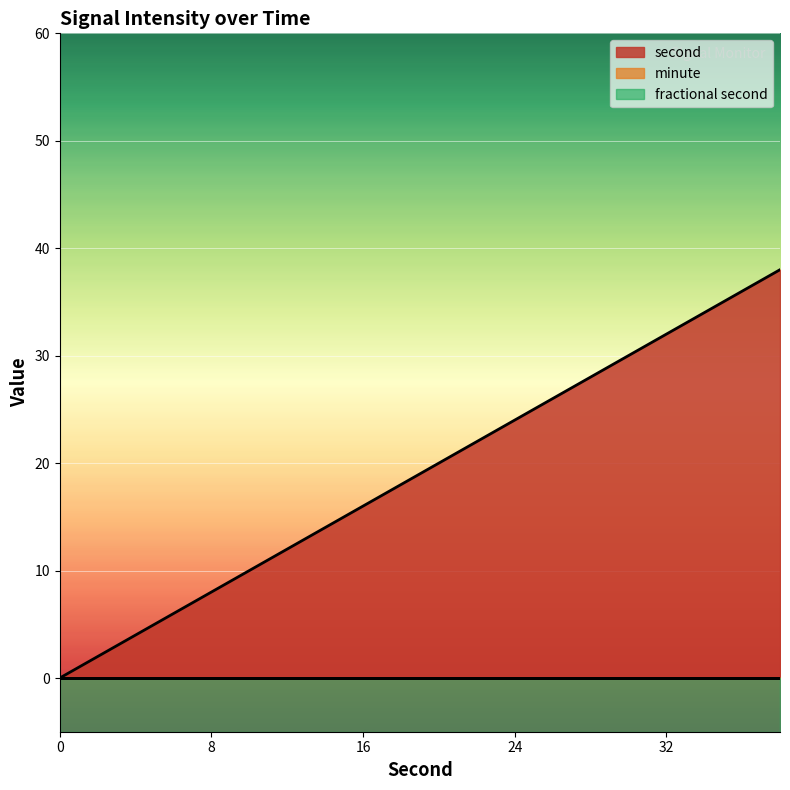

True or false: second has a value of 43 at 26.

False